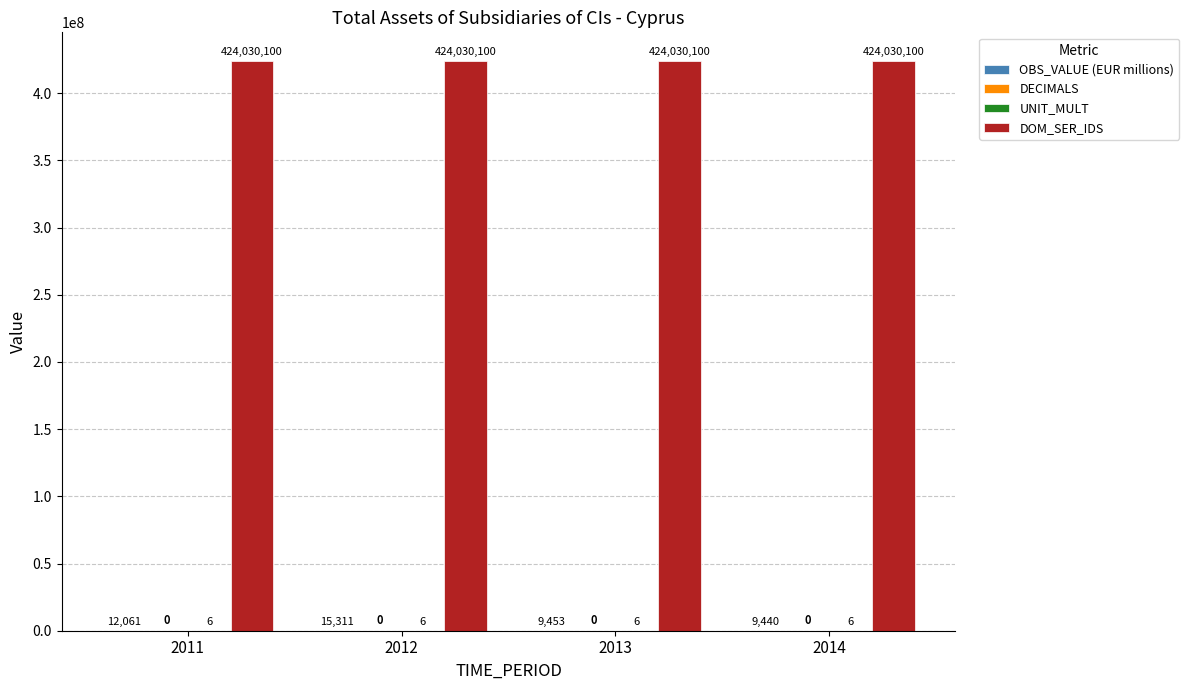

Read the DOM_SER_IDS value at 2014.

424030100